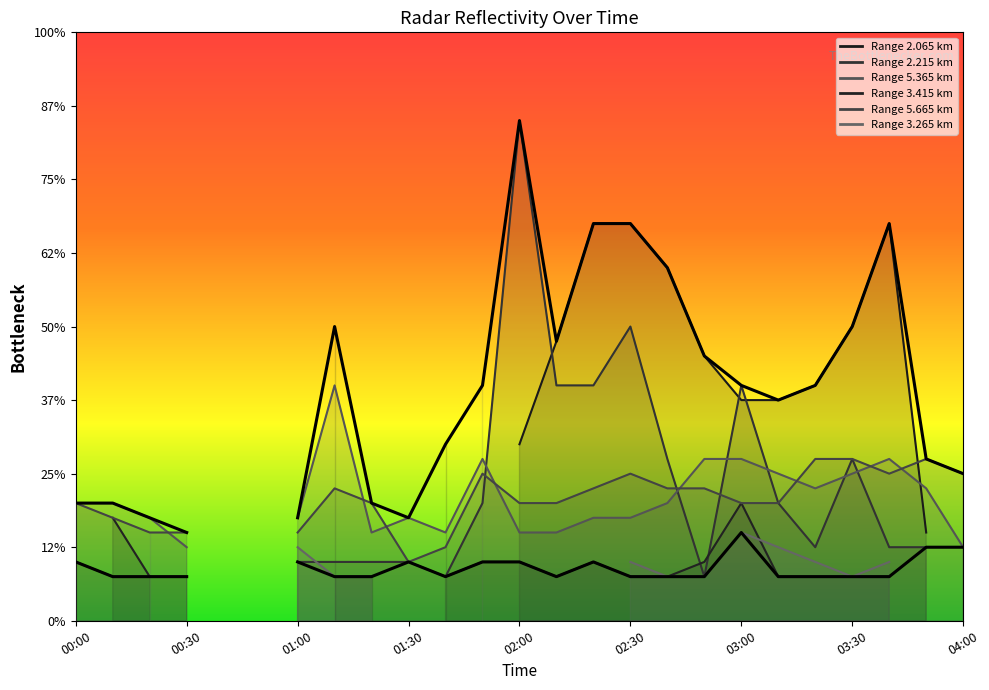

Where is Min envelope nearest to the value 0?

00:30